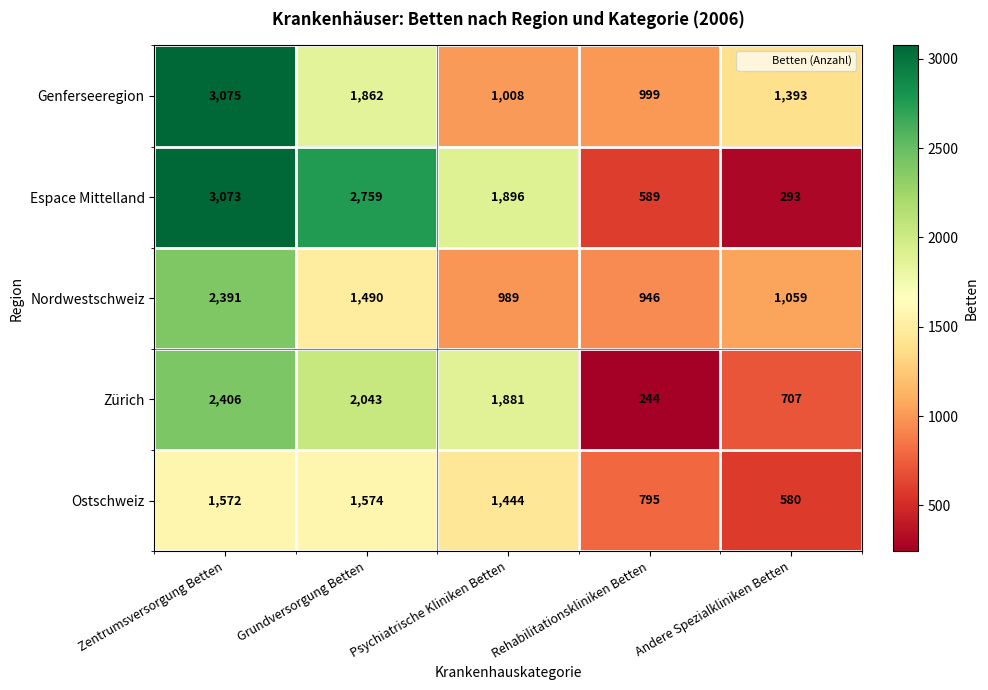

What is the maximum value for Zürich?

2406